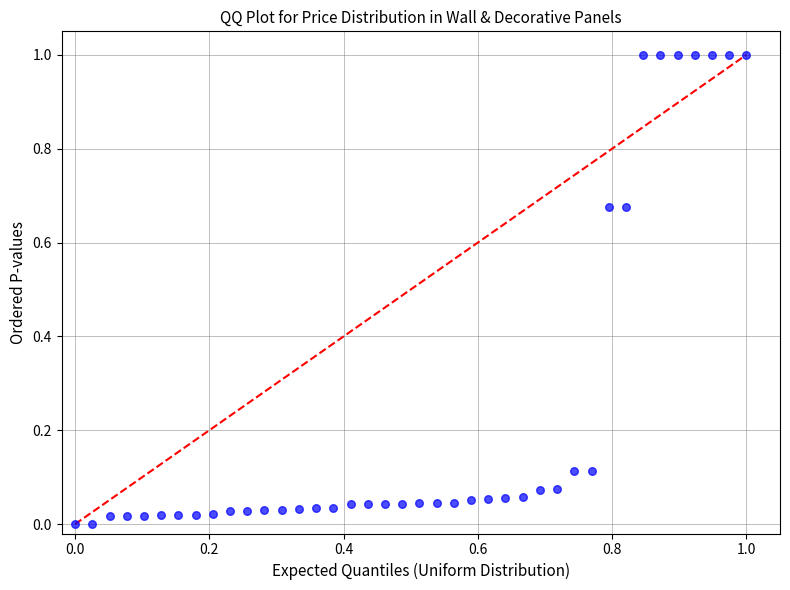

What is the range of X values (max minus min)?

1.0